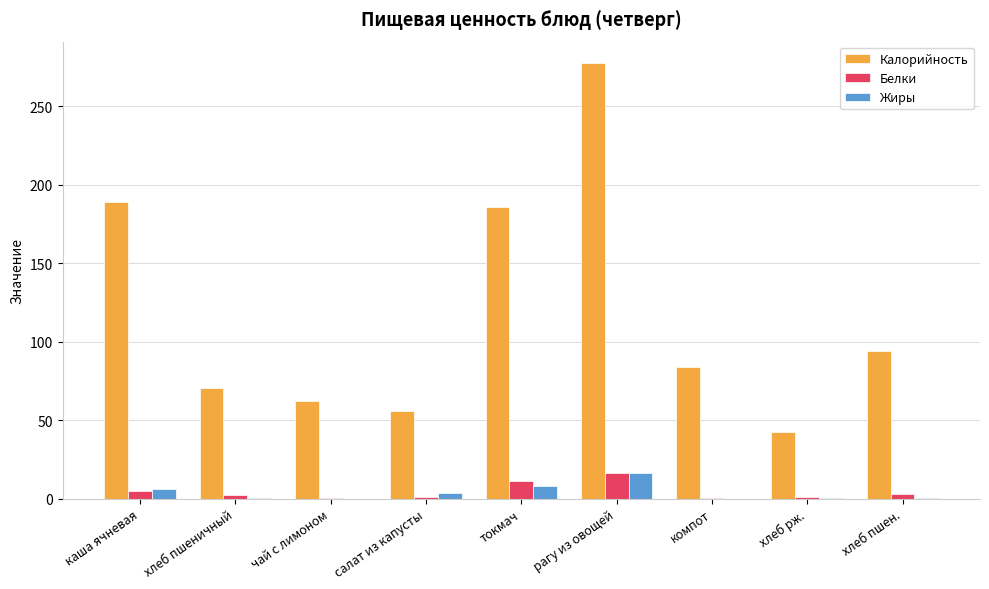

How many data points does each series have?

9